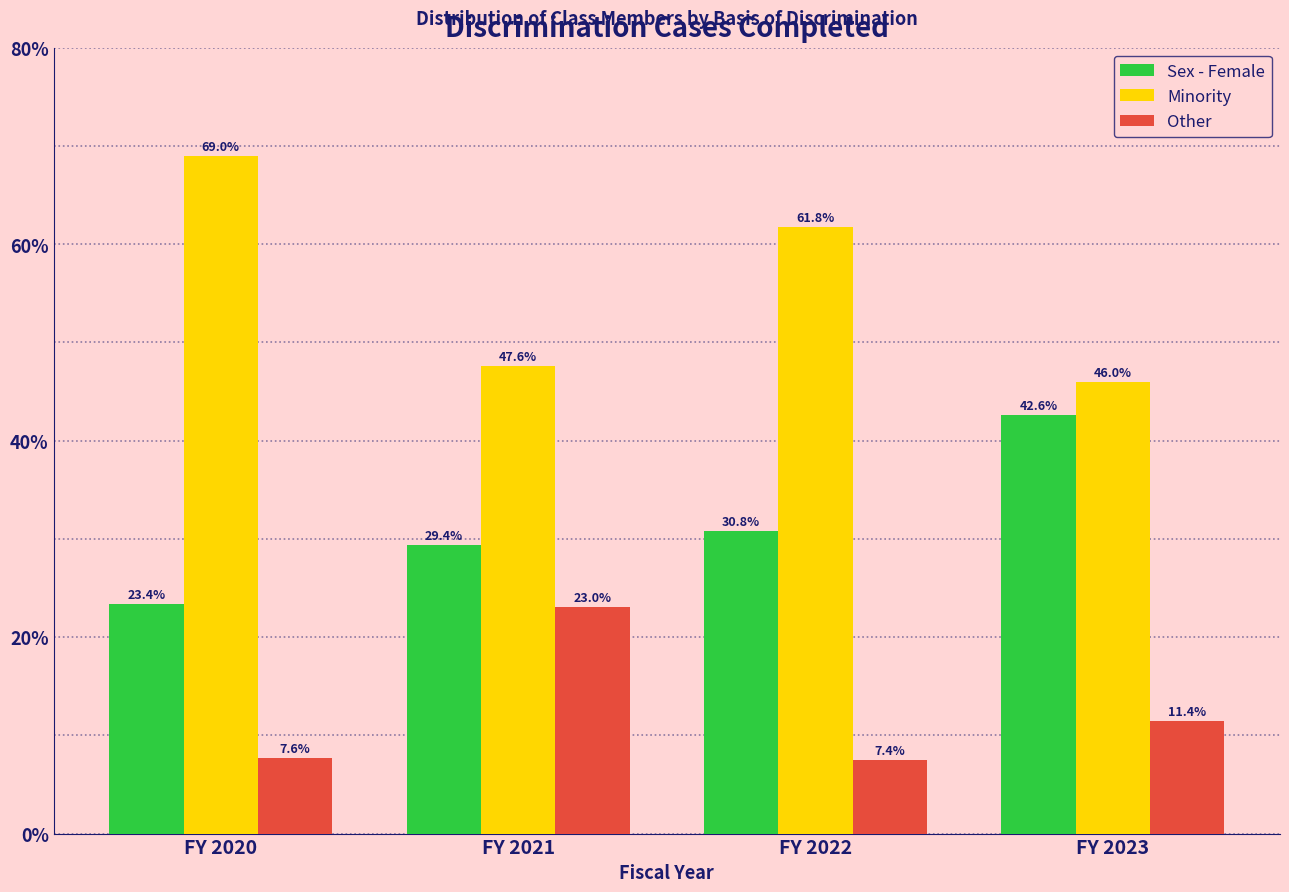

Reading right to left, transcribe all the data shown in this chart.

Sex - Female: FY 2023=42.6	FY 2022=30.8	FY 2021=29.4	FY 2020=23.4
Minority: FY 2023=46.0	FY 2022=61.8	FY 2021=47.6	FY 2020=69.0
Other: FY 2023=11.4	FY 2022=7.4	FY 2021=23.0	FY 2020=7.6